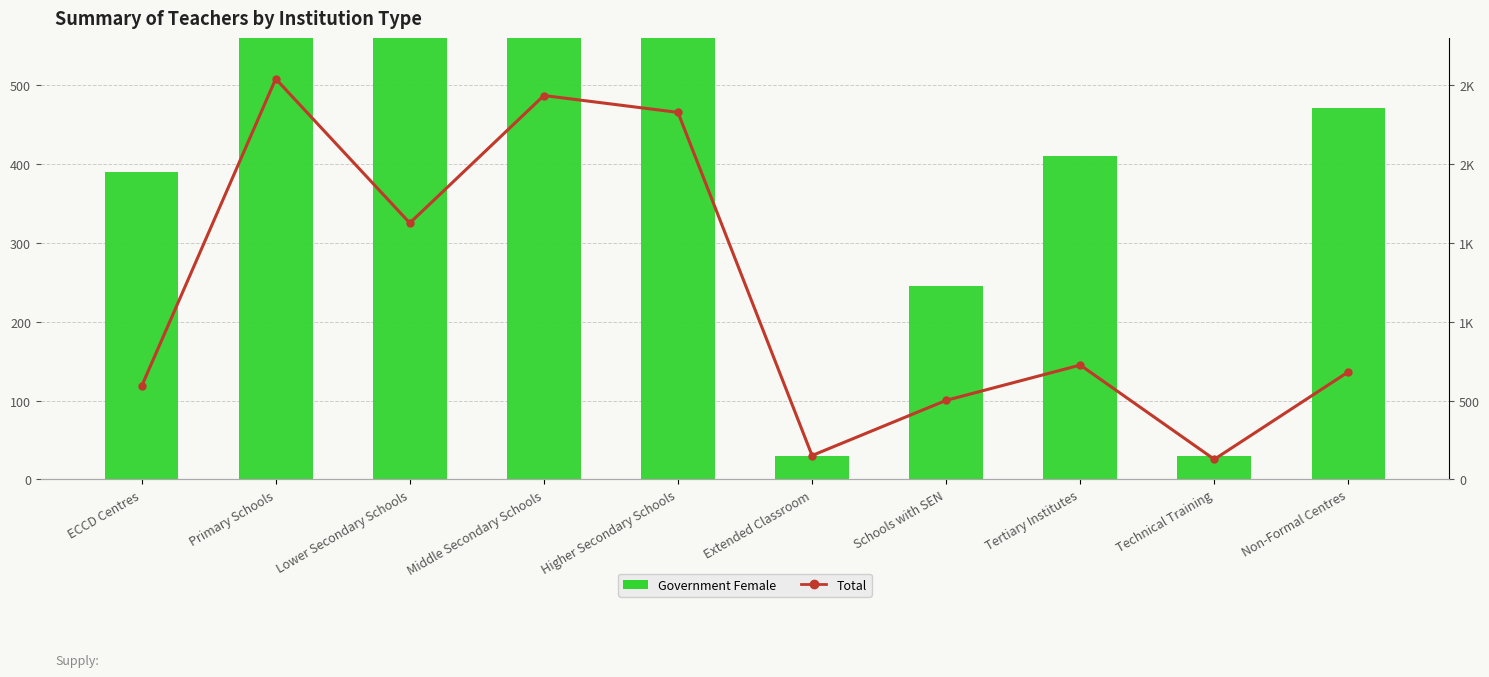

What is the sum of all Total values?

11707